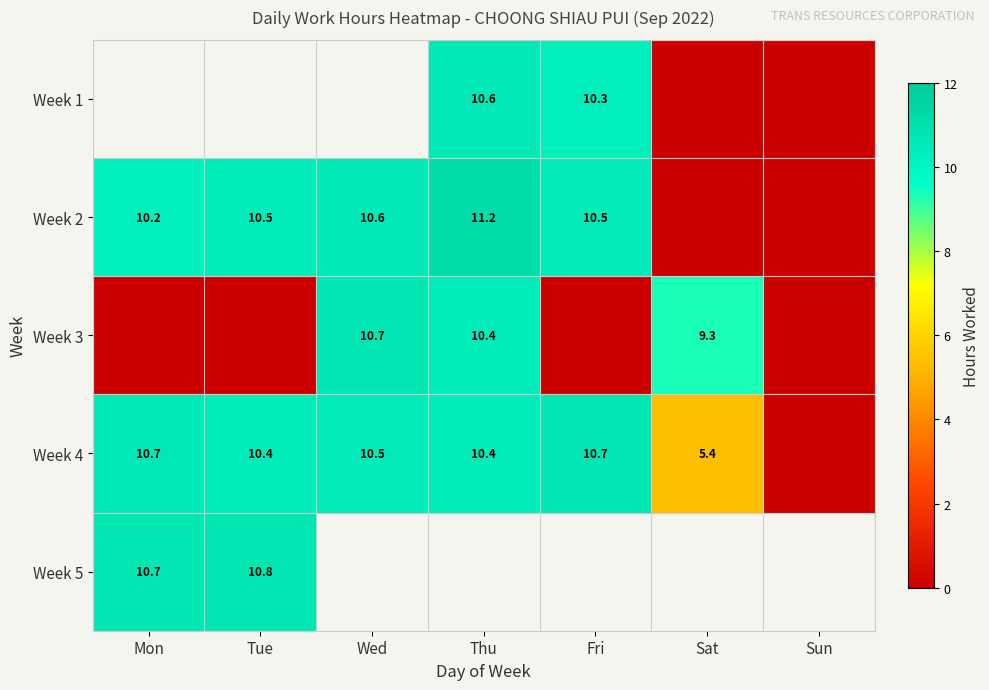

What is the difference between the Week 4 values at Thu and Sat?

5.0